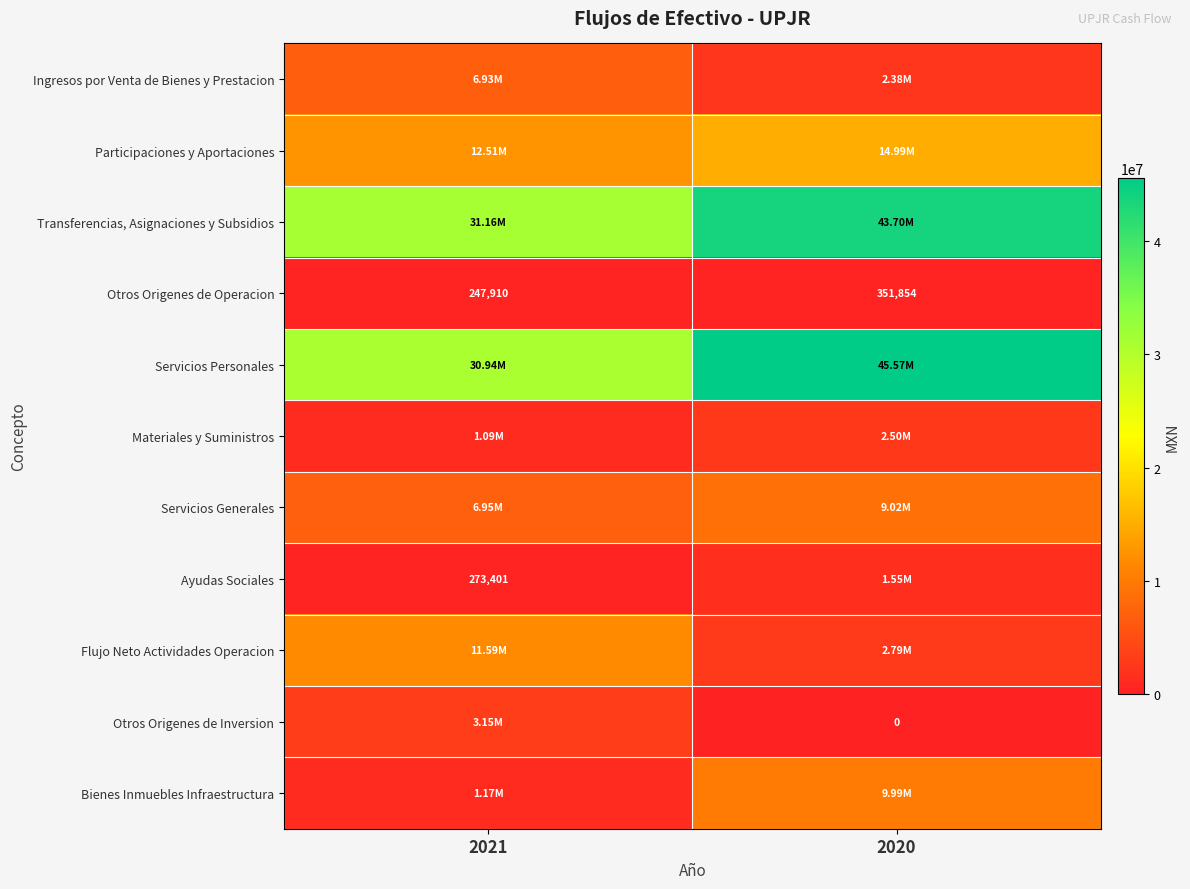

Is the value of Otros Origenes de Operacion at 2021 greater than the value of Ayudas Sociales at 2021?

No